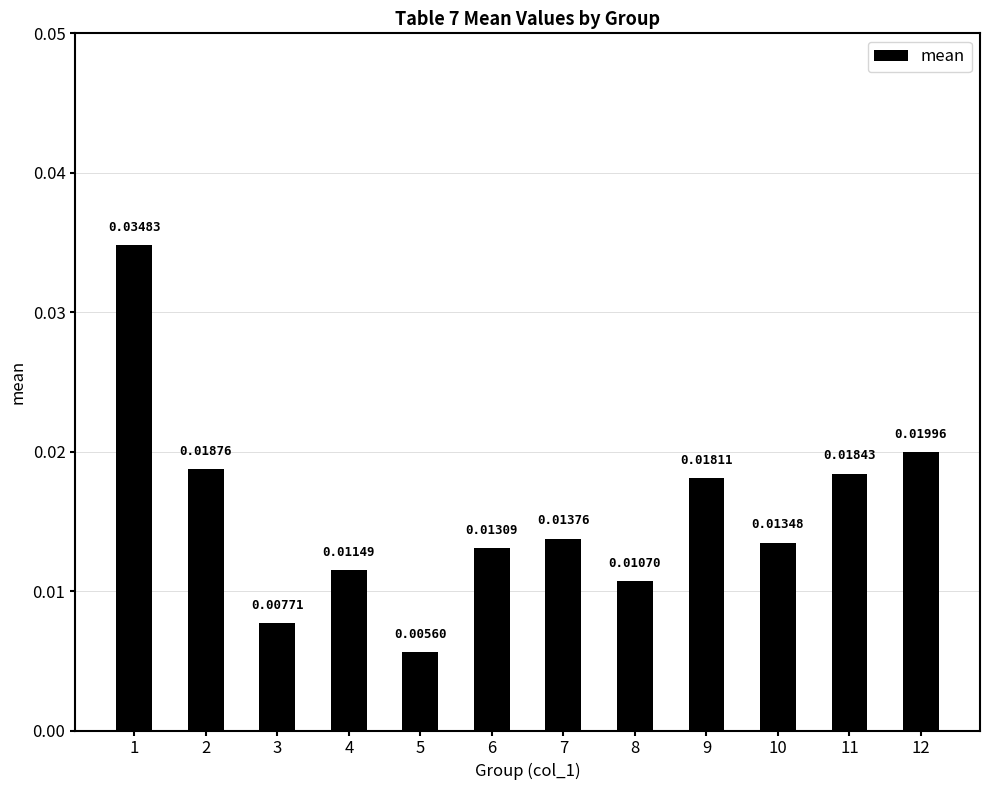

Which category has the highest value across all series?

1